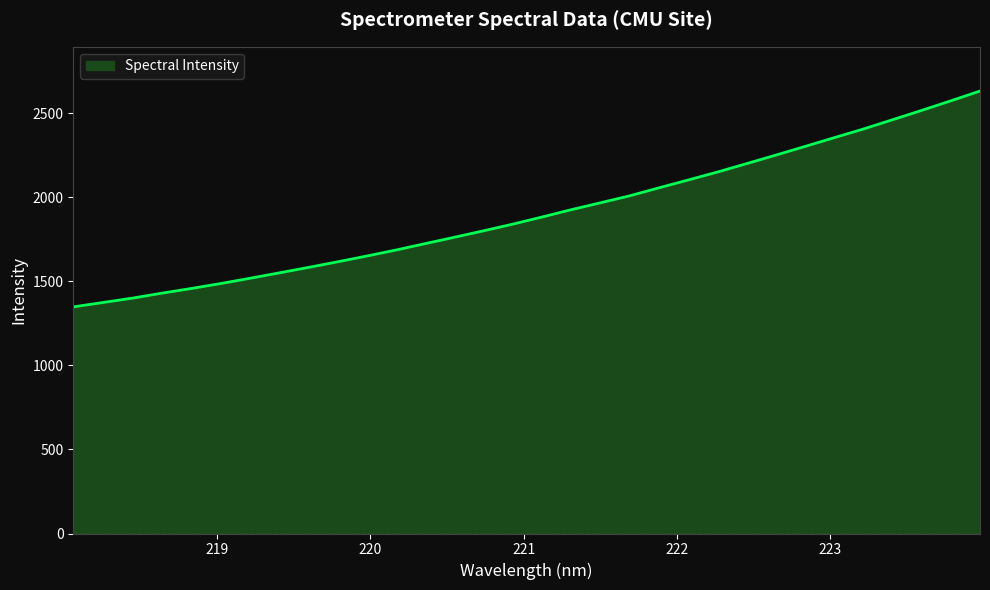

What is the difference between the maximum and minimum values?

1284.5